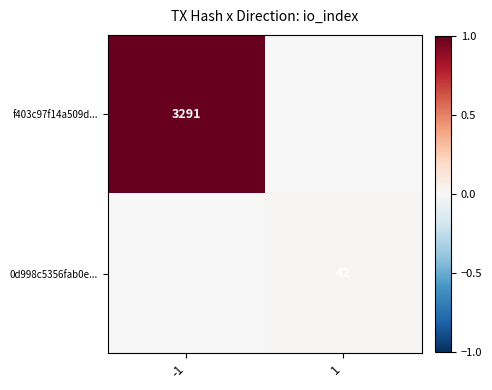

Is it true that 0d998c5356fab0e... equals 42 at 1?

True